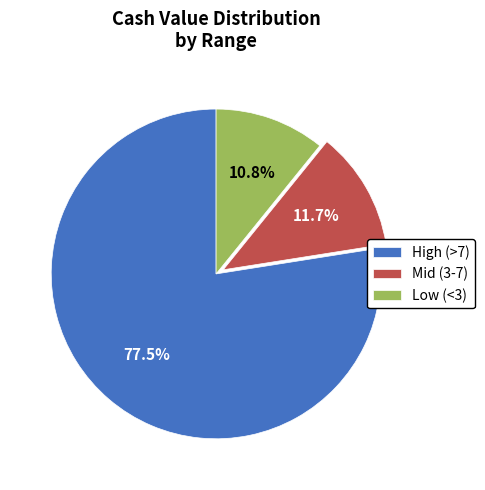

Rank the categories by value from lowest to highest.

Low (<3), Mid (3-7), High (>7)